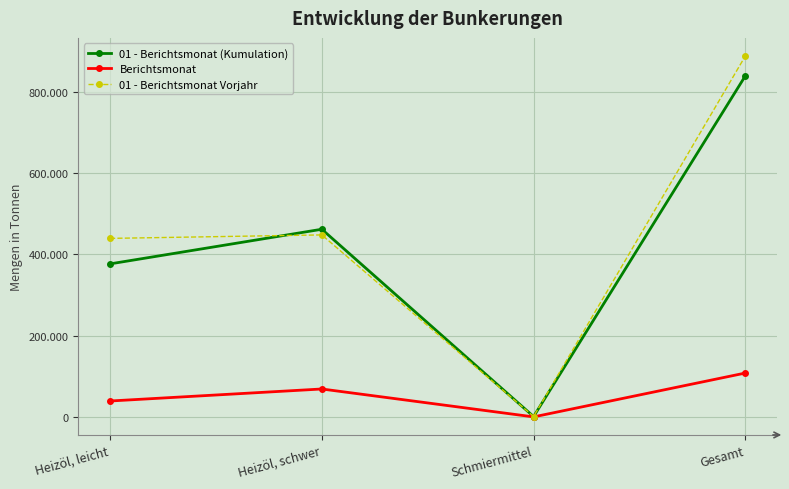

Between Heizöl, leicht and Schmiermittel, which series saw the biggest shift?

01 - Berichtsmonat Vorjahr